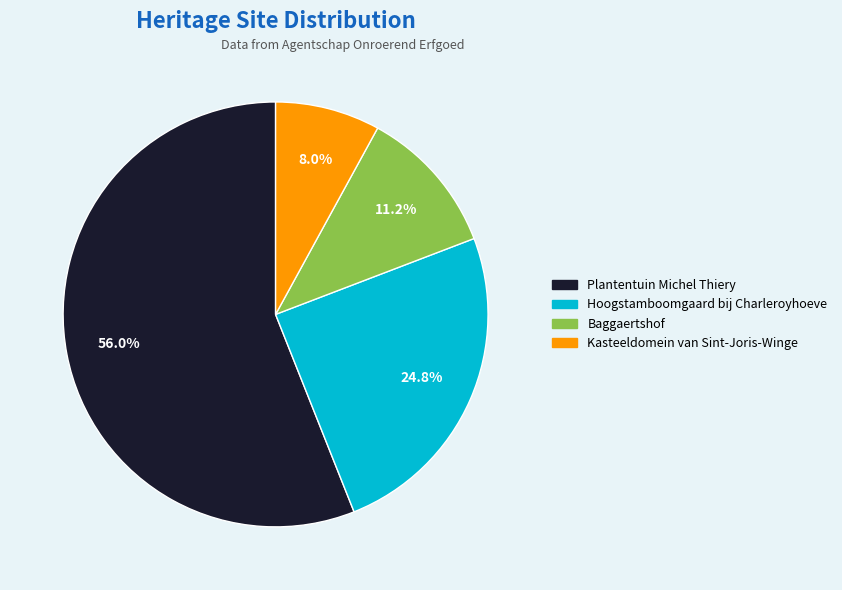

Which category accounts for the majority?

Plantentuin Michel Thiery